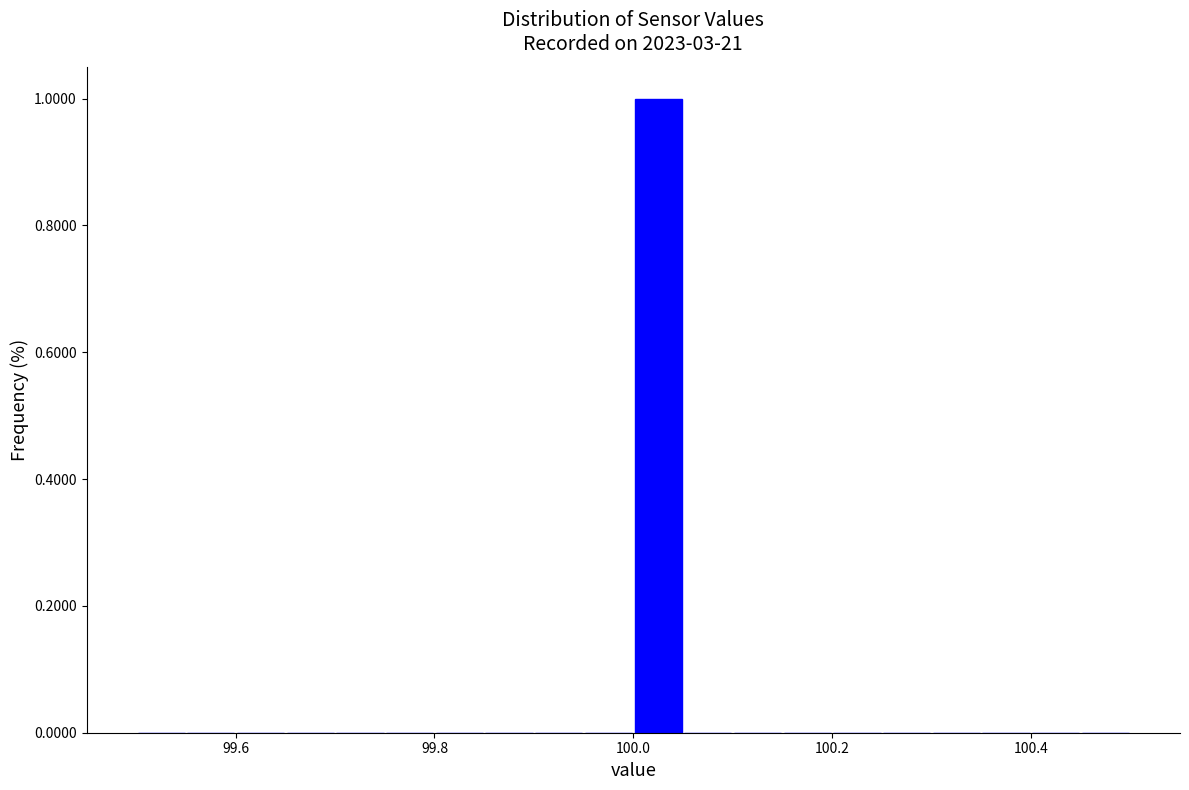

Read against the x-axis, roughly where is the centre of the tallest bar?

100.02